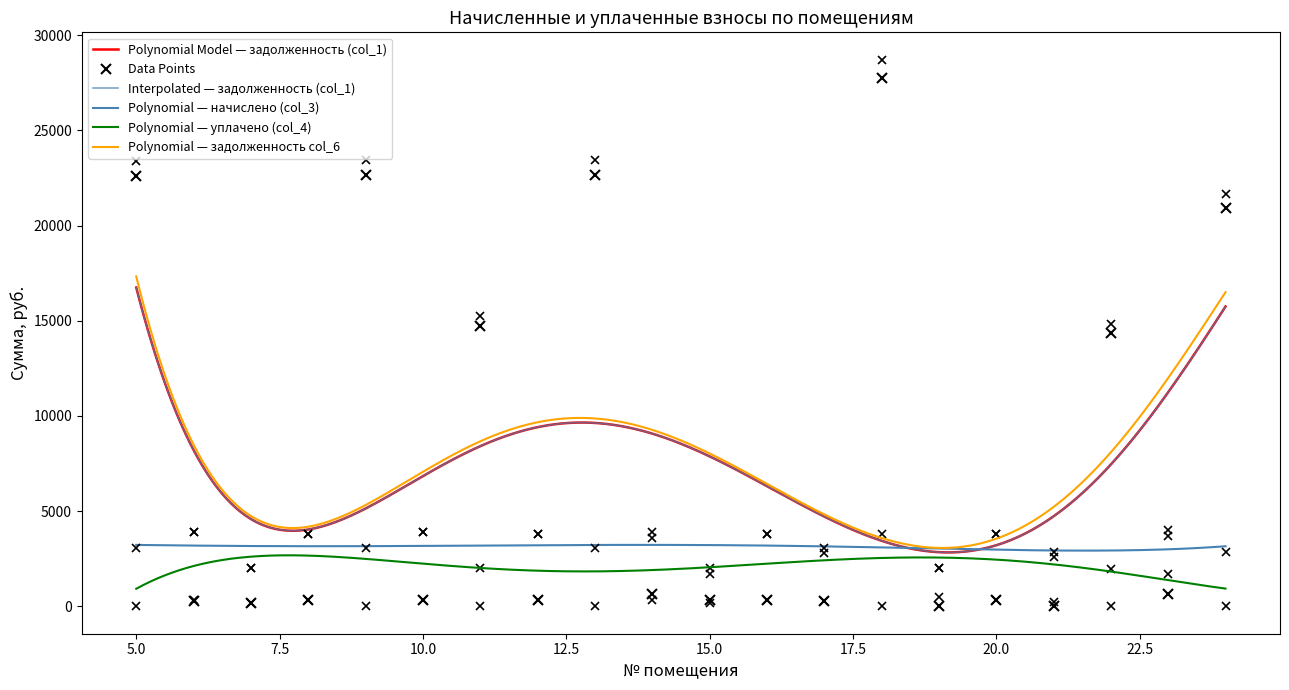

How many categories are shown in the chart?

20